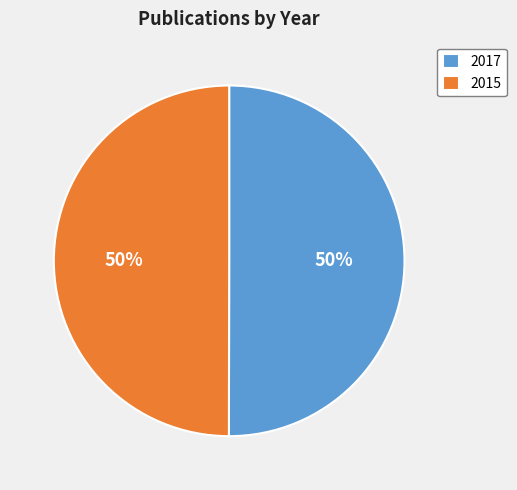

Combined, do 2017 and 2015 account for over 50%?

Yes